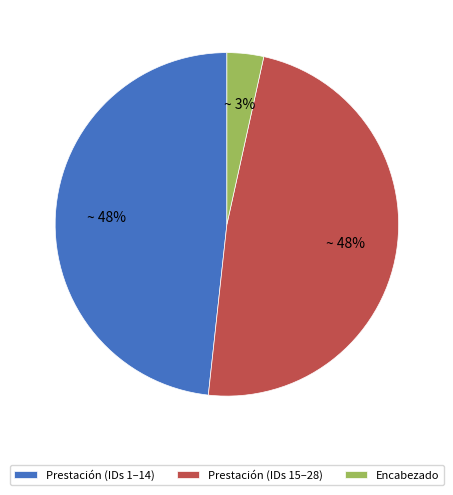

Does Encabezado represent more than half of the total?

No